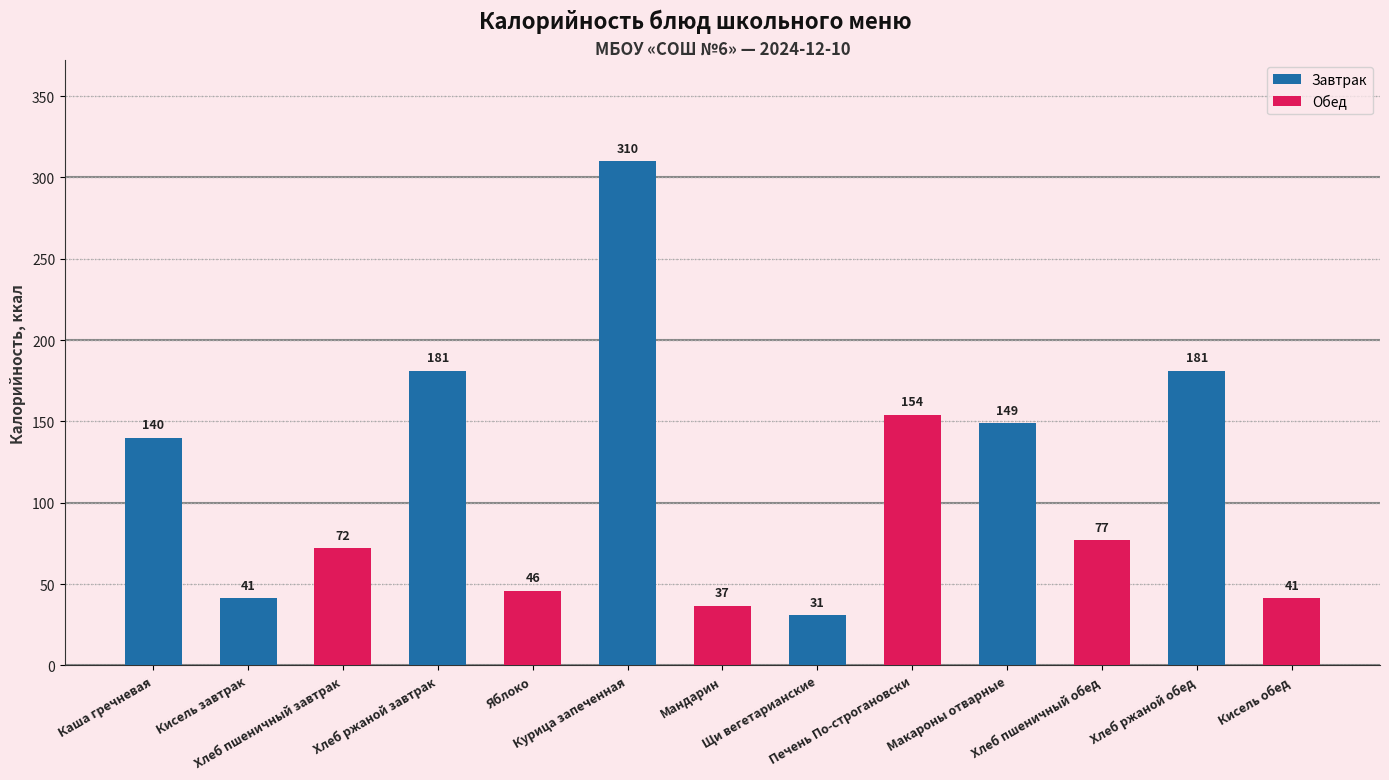

What is the value of the 1st bar from the left?

140.0